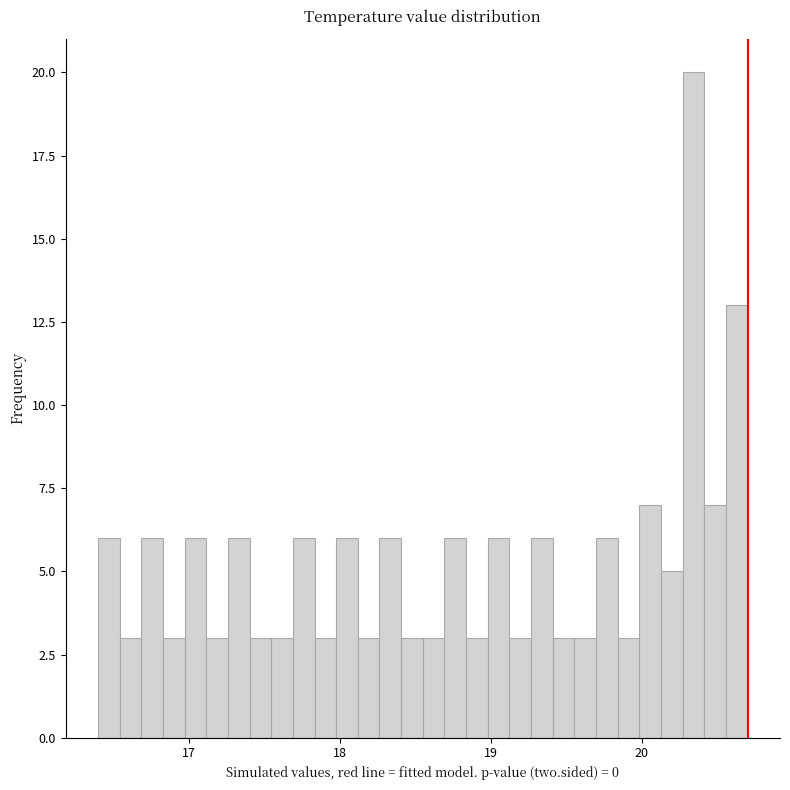

Read against the x-axis, roughly where is the centre of the tallest bar?

20.3